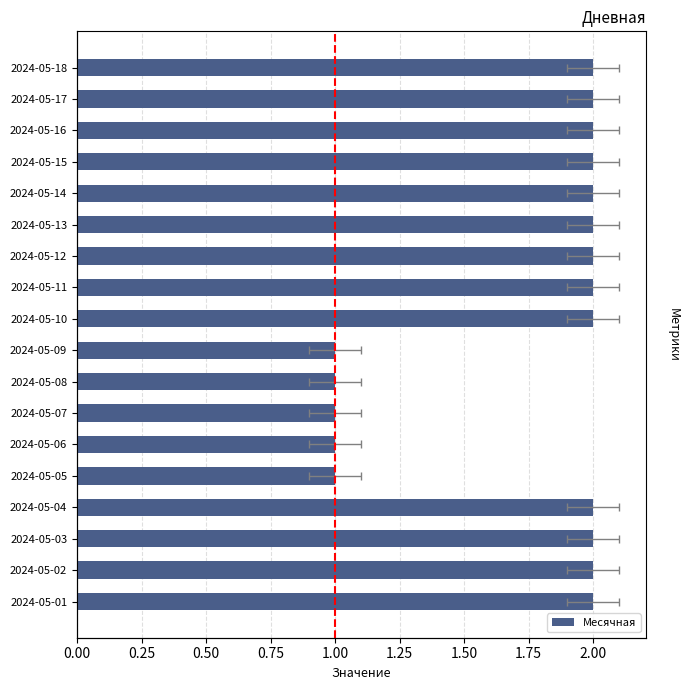

The chart shows a value of 2 at 2024-05-04. True or false?

True